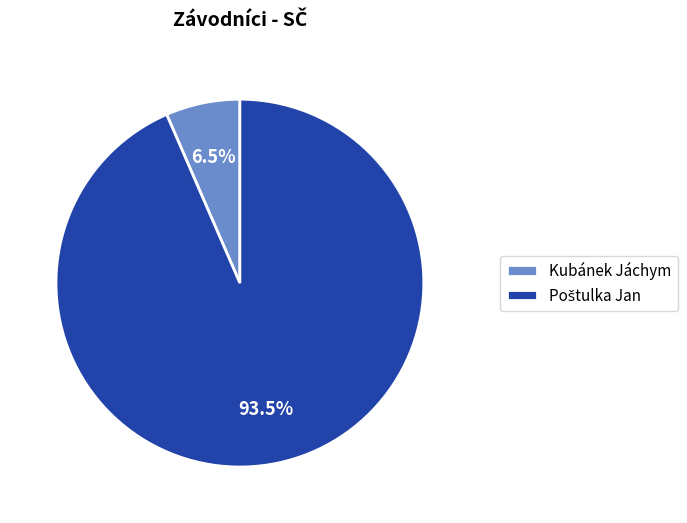

Which slice is the smallest?

Kubánek Jáchym